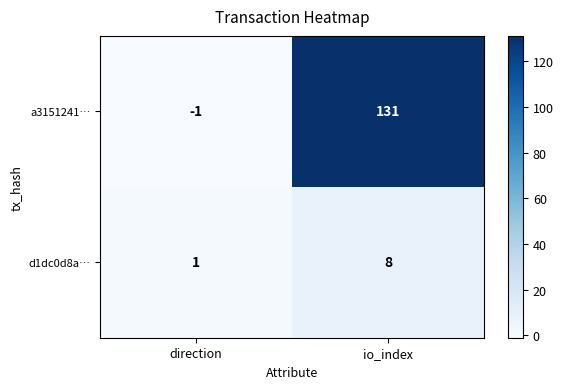

At direction, list the series in order from smallest to largest.

a3151241…, d1dc0d8a…